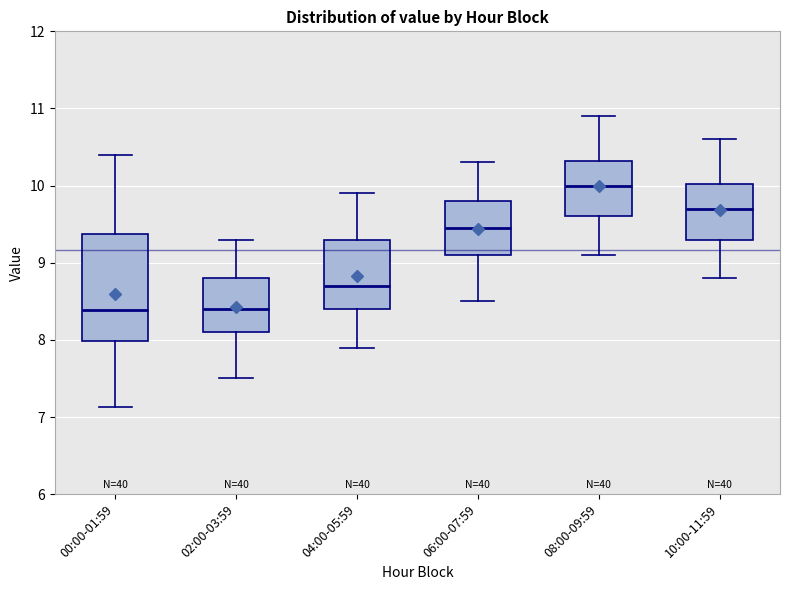

Reading left to right, read every box against the y-axis: the position of its median line, the range the box covers, and the ends of its whiskers. The values are not printed on the chart, so give them approximately, as read against the axis.

00:00-01:59: median 8.4, box 8.0 to 9.4, whiskers 7.1 to 10.4
02:00-03:59: median 8.4, box 8.1 to 8.8, whiskers 7.5 to 9.3
04:00-05:59: median 8.7, box 8.4 to 9.3, whiskers 7.9 to 9.9
06:00-07:59: median 9.5, box 9.1 to 9.8, whiskers 8.5 to 10.3
08:00-09:59: median 10.0, box 9.6 to 10.3, whiskers 9.1 to 10.9
10:00-11:59: median 9.7, box 9.3 to 10.0, whiskers 8.8 to 10.6